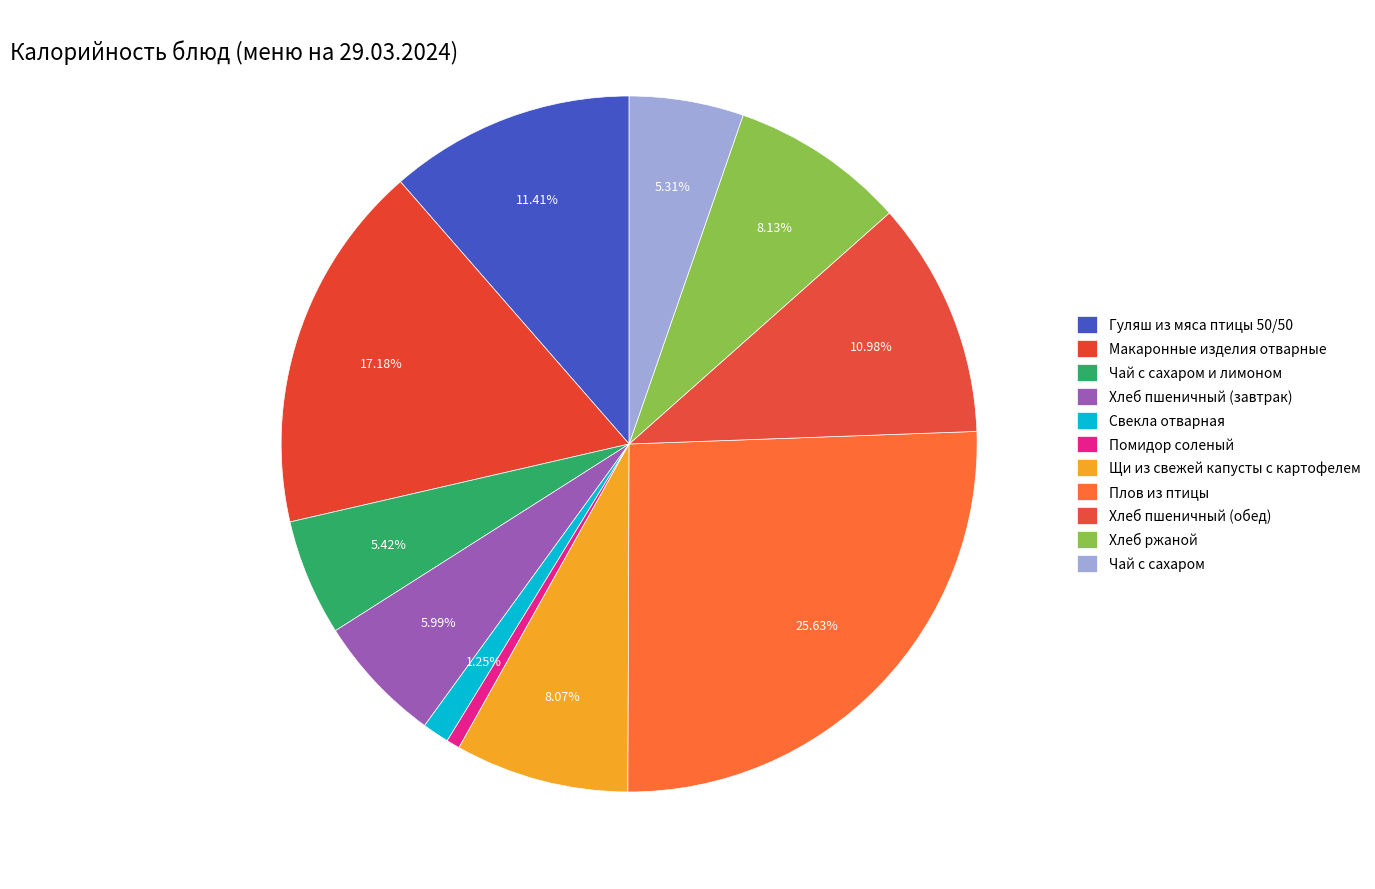

How many slices are in this pie chart?

11